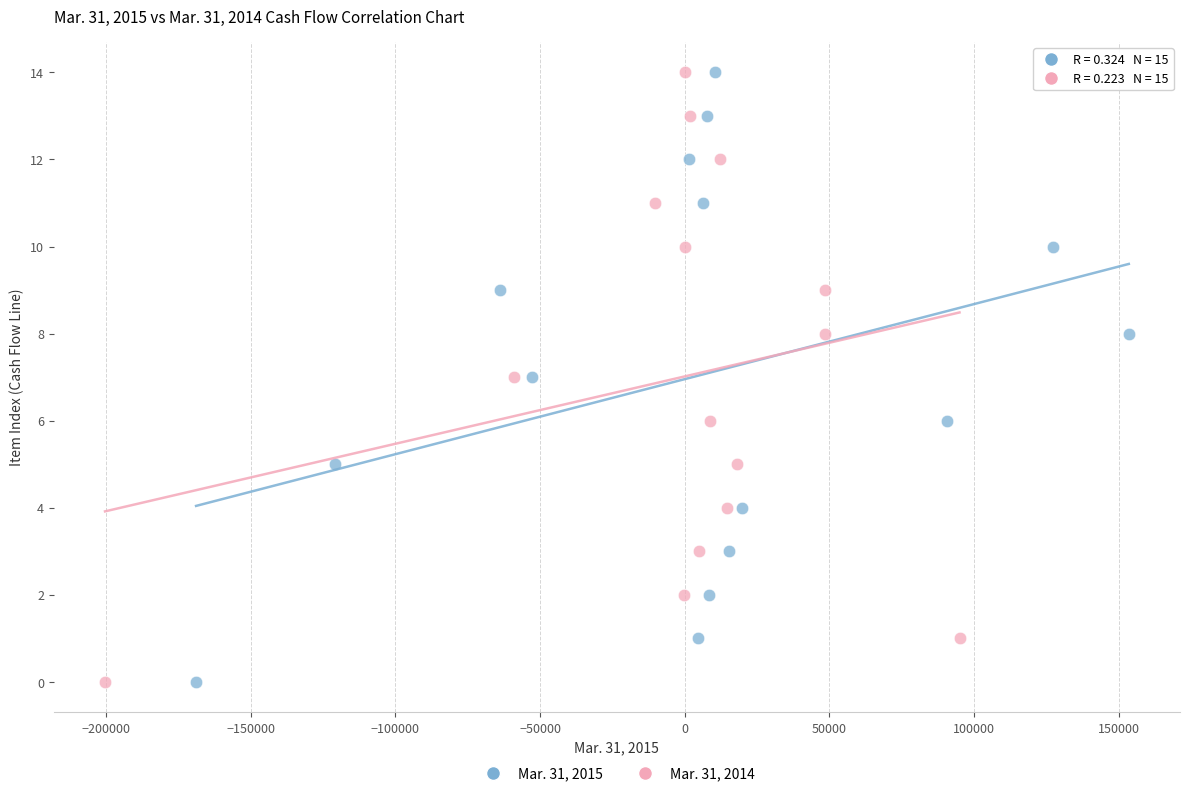

What are all the series names shown in the legend?

Mar. 31, 2015, Mar. 31, 2014